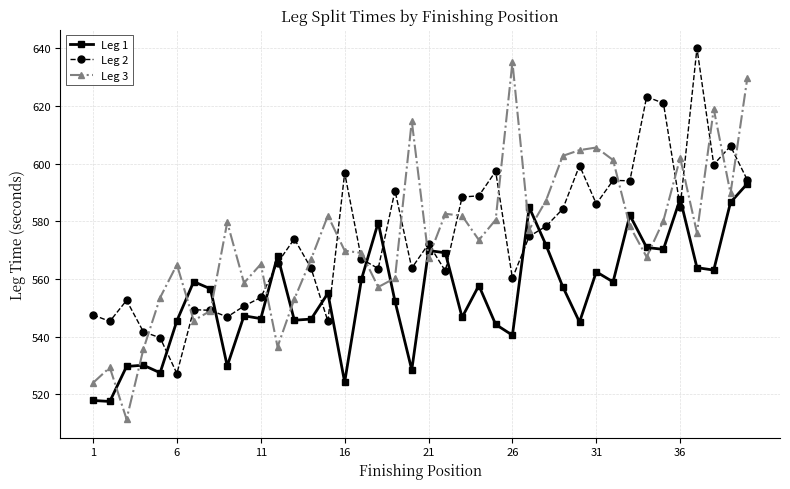

True or false: Leg 3 has more than 2 interior local peaks.

True